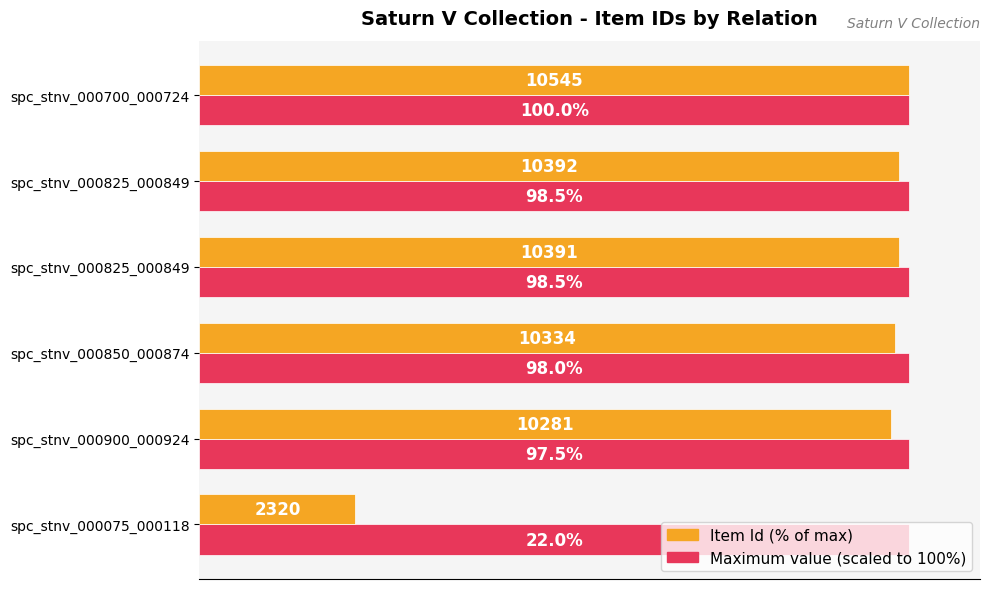

The Item Id (% of max) series shows 67.9 at spc_stnv_000850_000874. True or false?

False